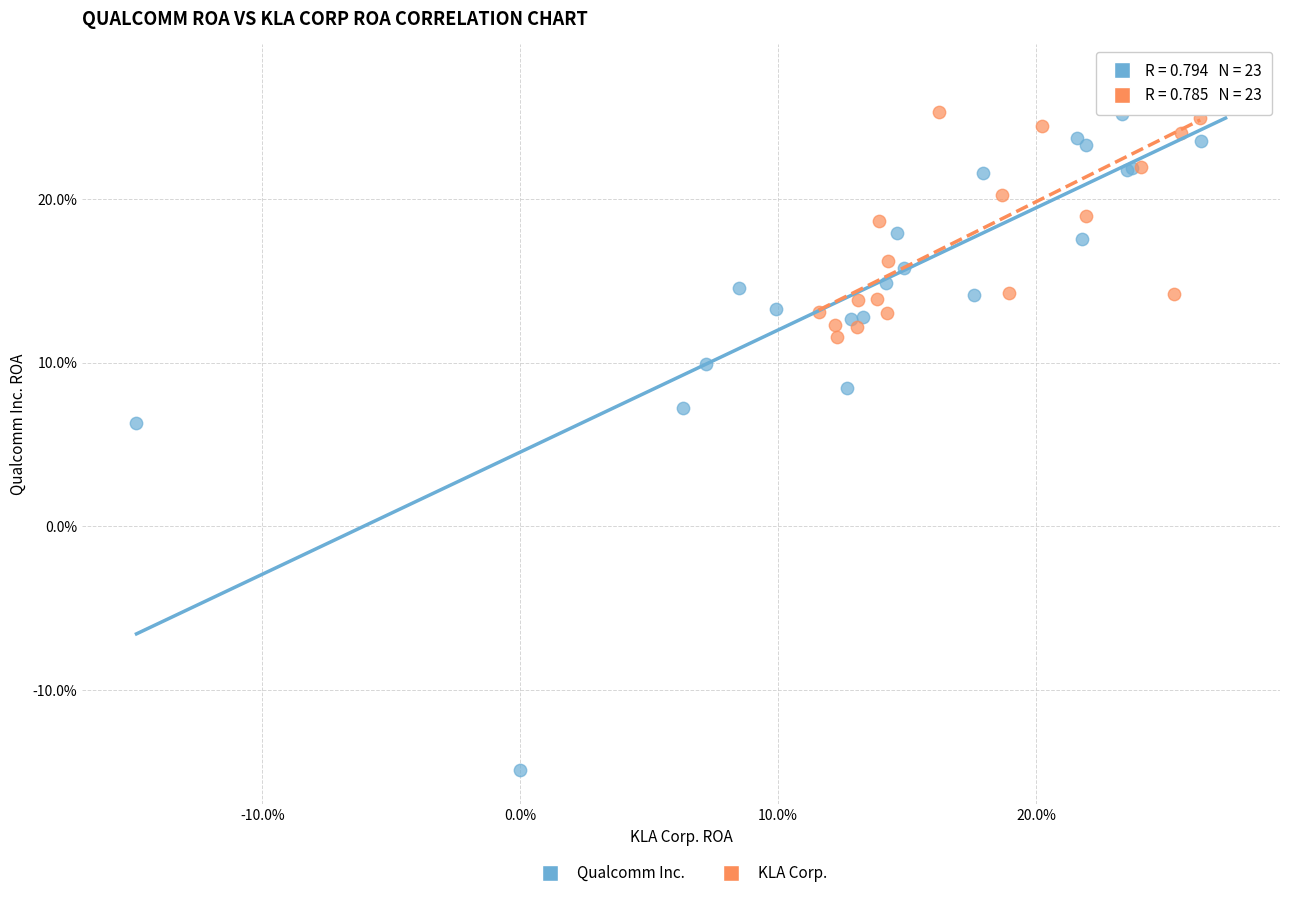

Which series reaches the maximum Y coordinate?

Qualcomm Inc.